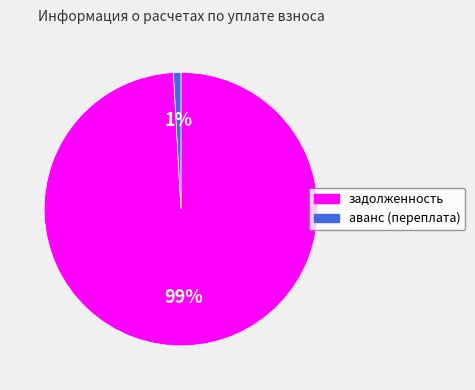

Between аванс (переплата) and задолженность, which is larger?

задолженность